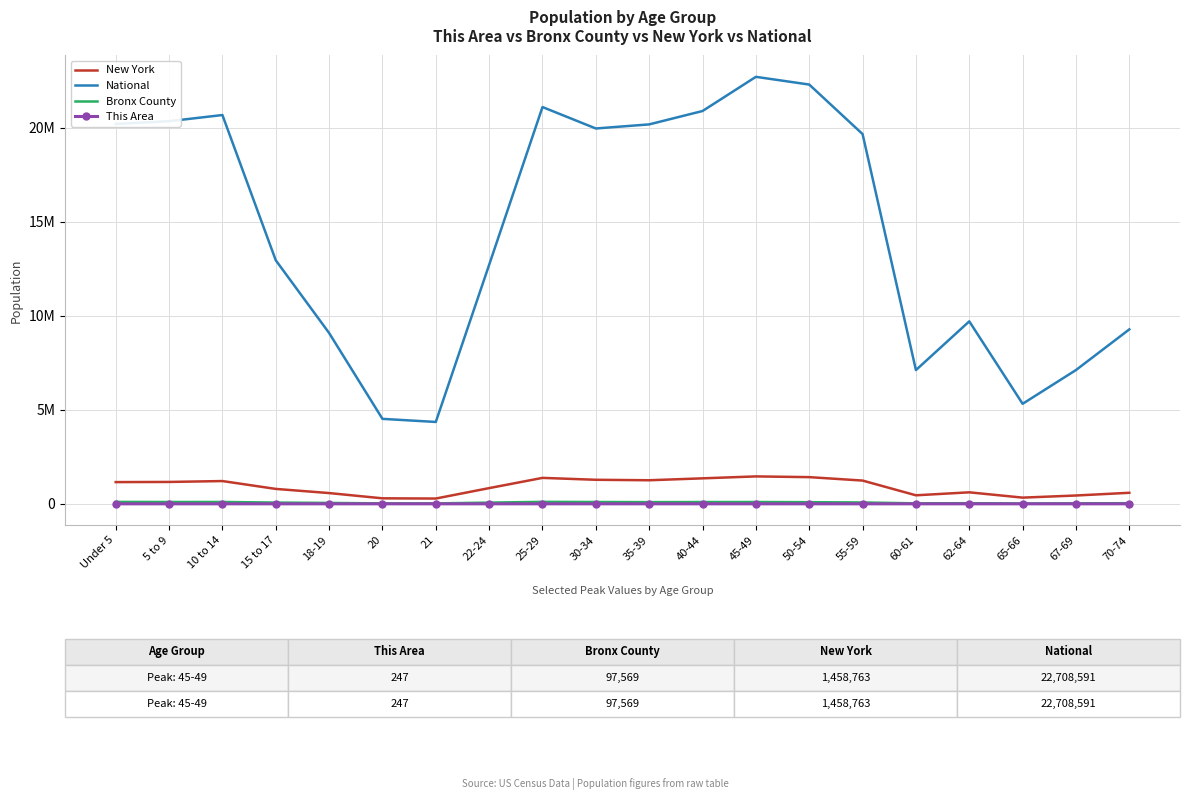

What is the lowest value of the National series?

4354294